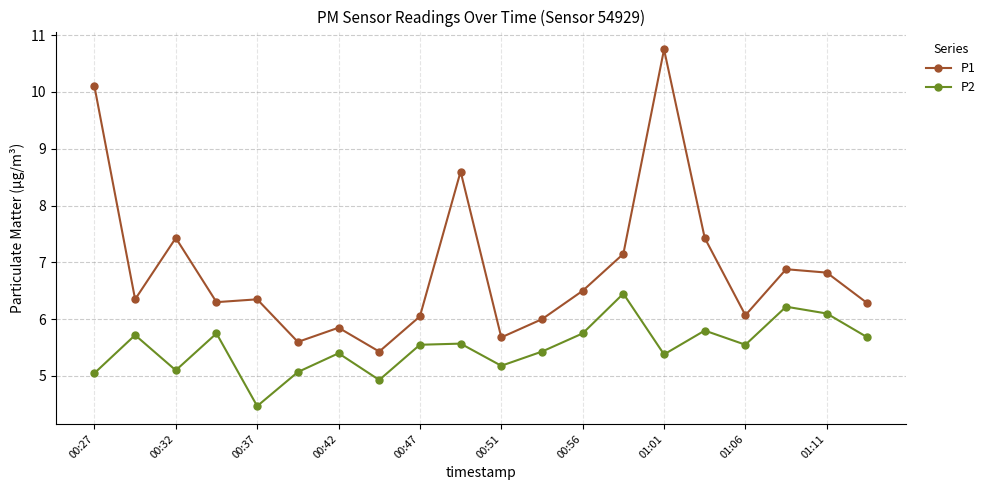

How many interior local valleys does the P2 series have?

6